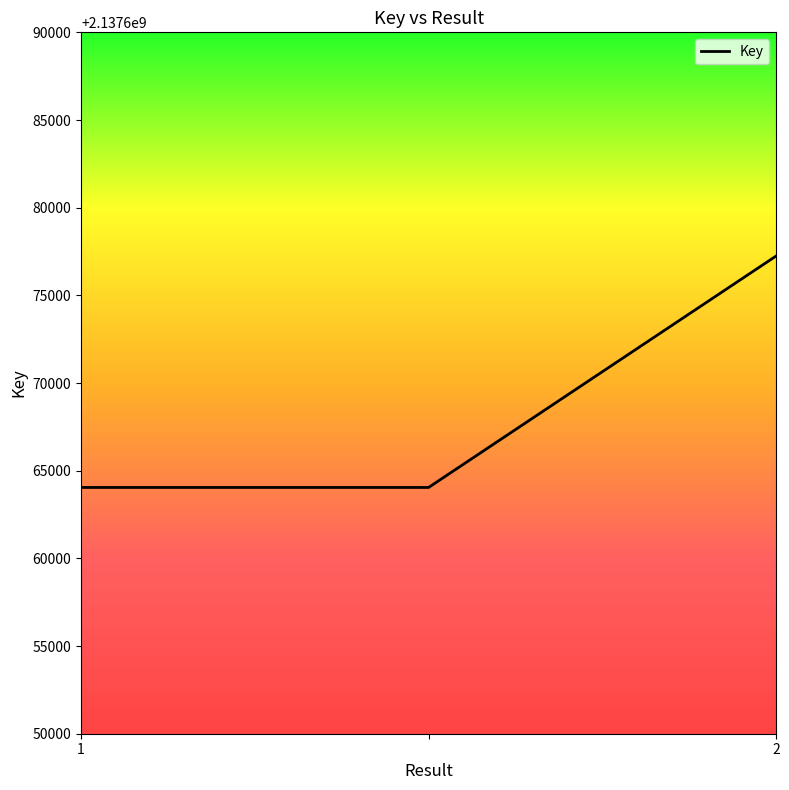

How many lines are shown in the chart?

1